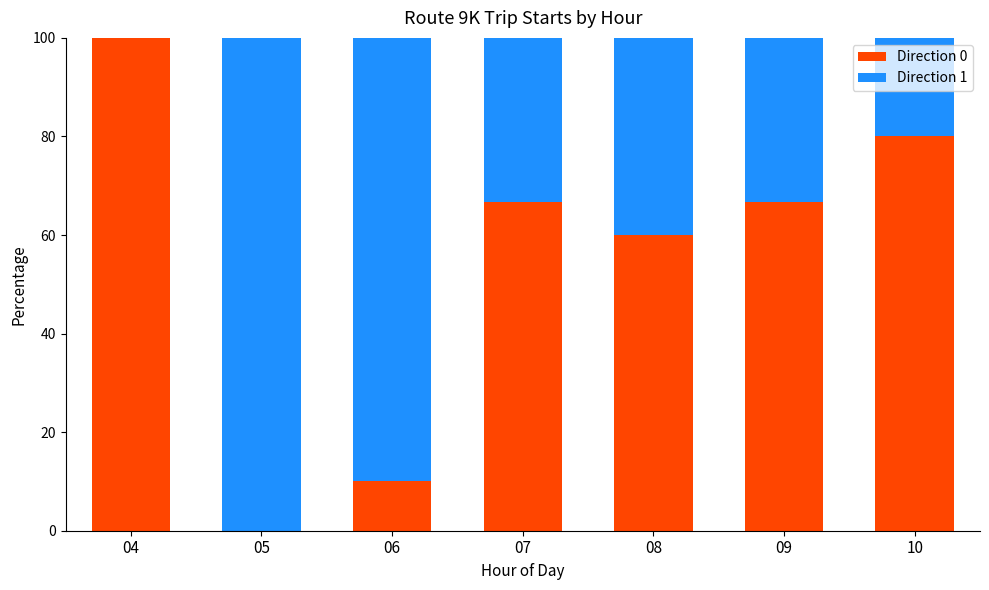

At which label is Direction 0 closest to 50?

08